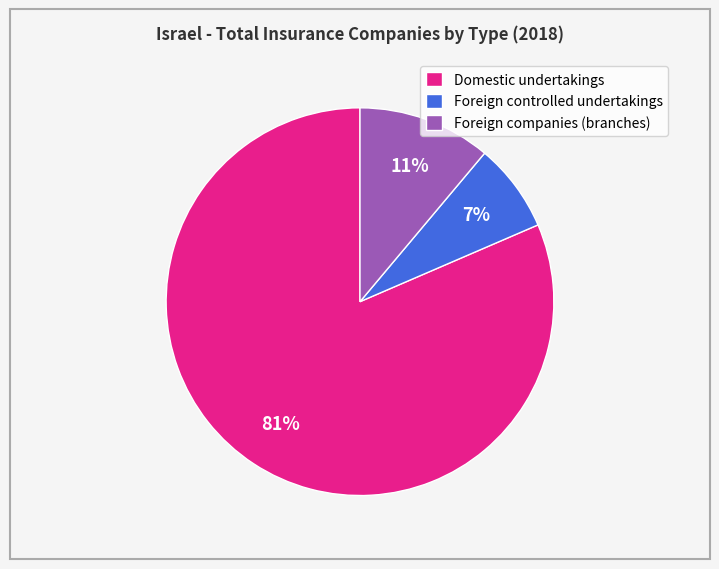

Which has a higher value, Foreign companies (branches) or Domestic undertakings?

Domestic undertakings